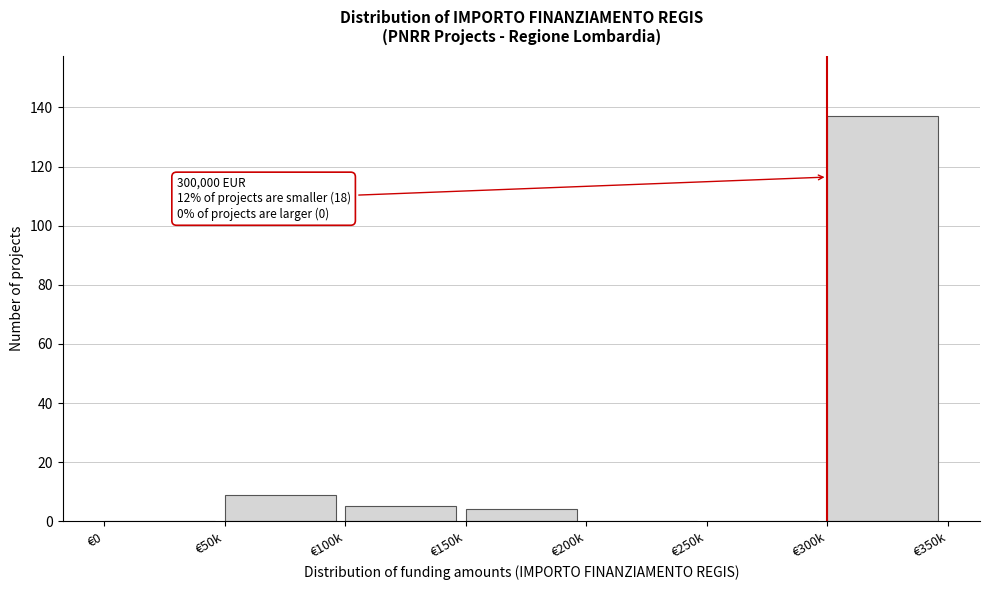

Reading left to right, extract all data points from this chart.

€0=0	€50k=9	€100k=5	€150k=4	€200k=0	€250k=0	€300k=137